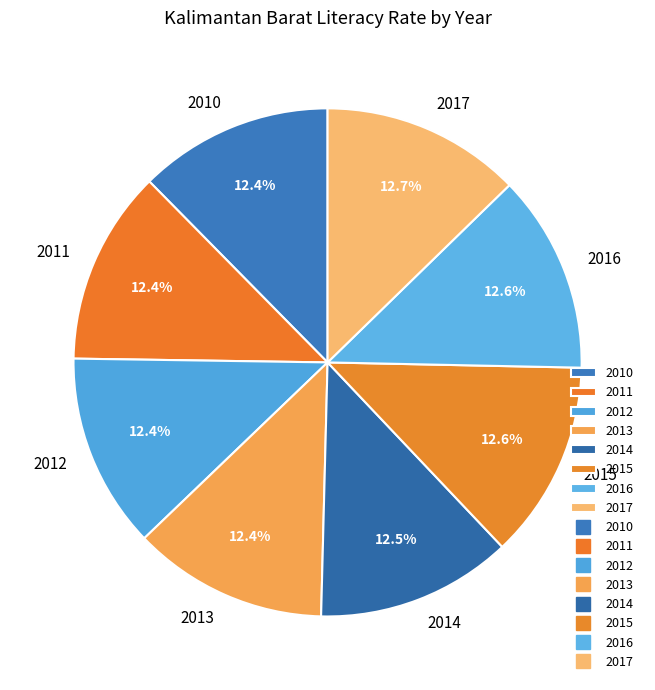

Is the sum of 2017 and 2012 greater than half?

No